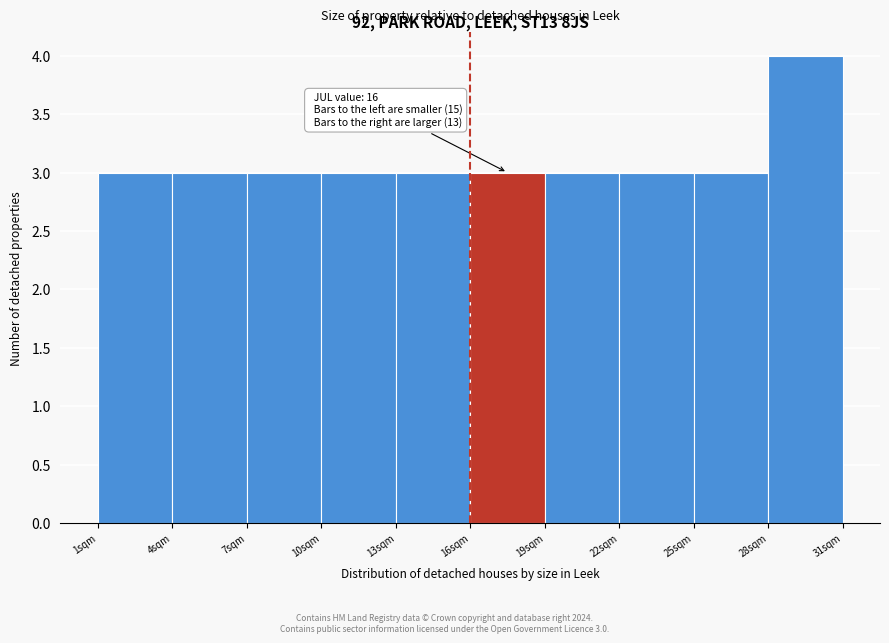

Which range on the x-axis has the tallest bar?

28 to 31